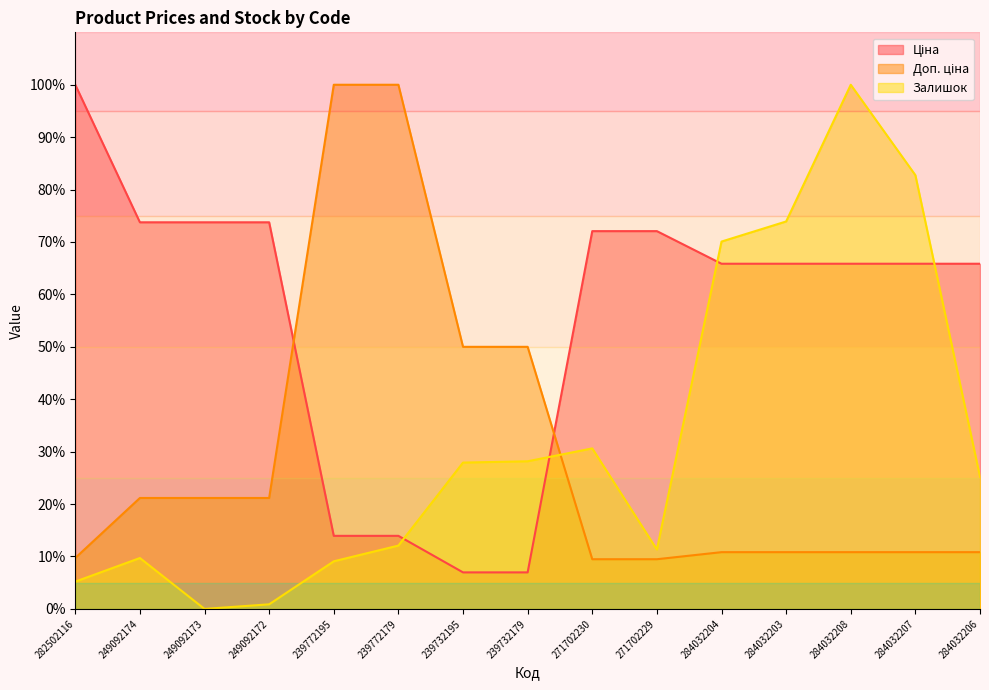

At which category is the sum across all series the highest?

284032208